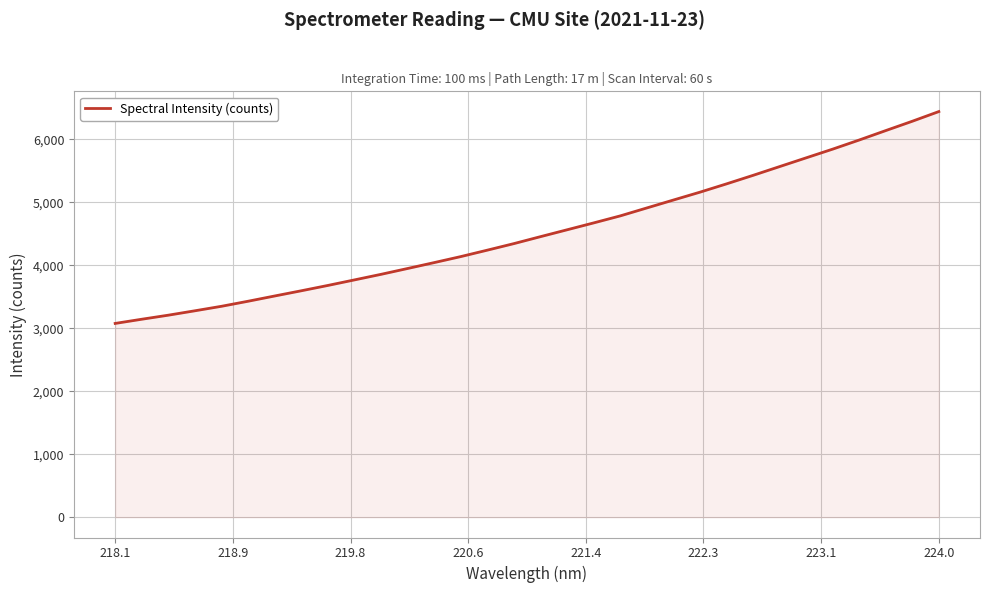

What is the difference between the second highest and minimum values?

3211.0